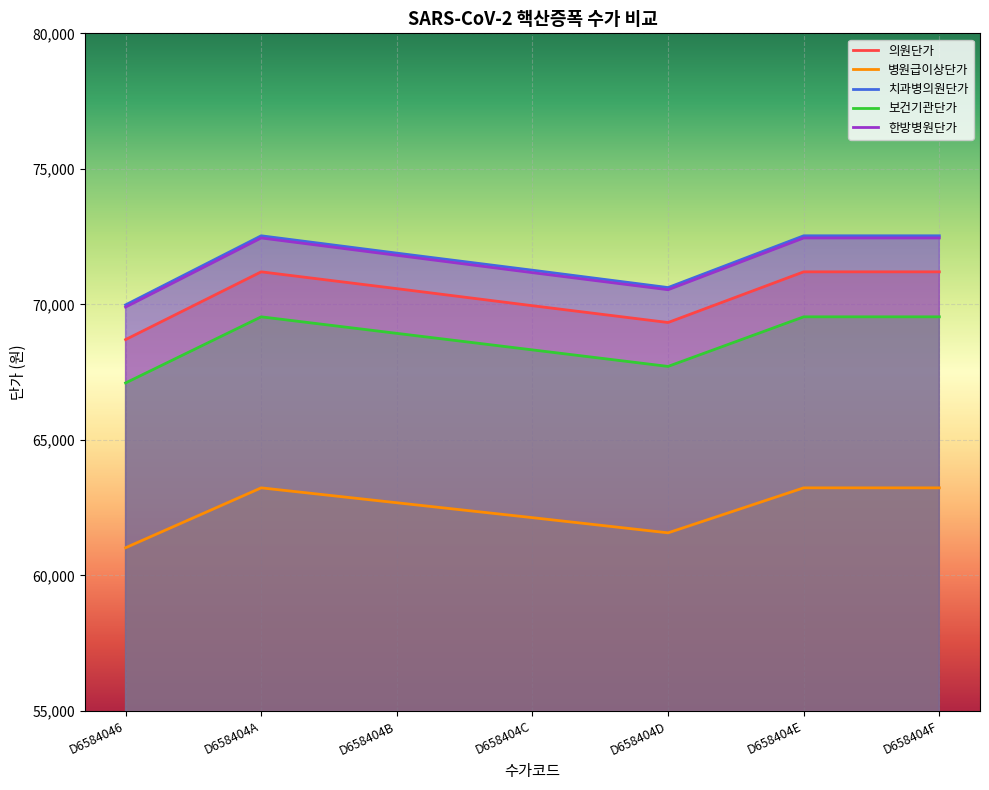

True or false: 보건기관단가 and 병원급이상단가 intersect in this chart.

False